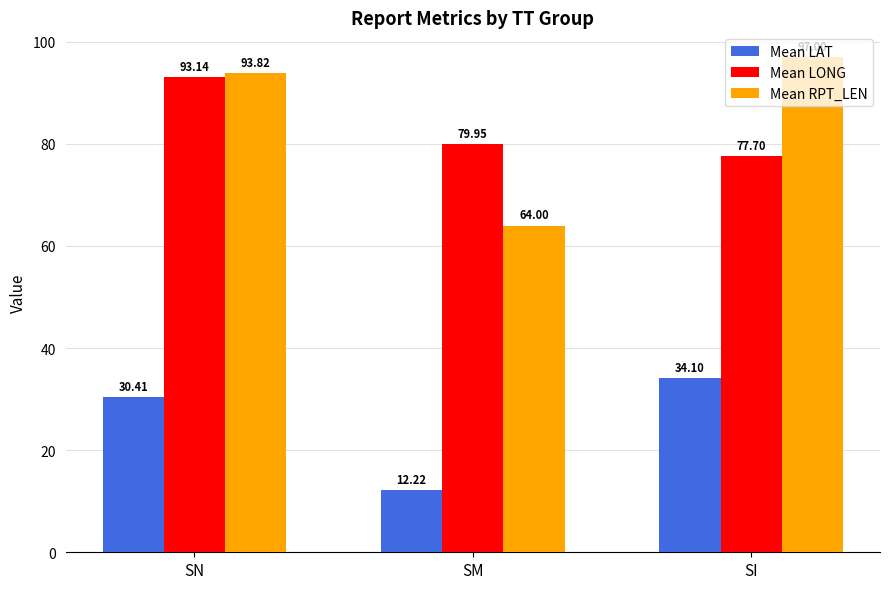

Reading left to right, list all the values displayed in this chart.

Mean LAT: SN=30.4	SM=12.2	SI=34.1
Mean LONG: SN=93.1	SM=80.0	SI=77.7
Mean RPT_LEN: SN=93.8	SM=64.0	SI=97.0